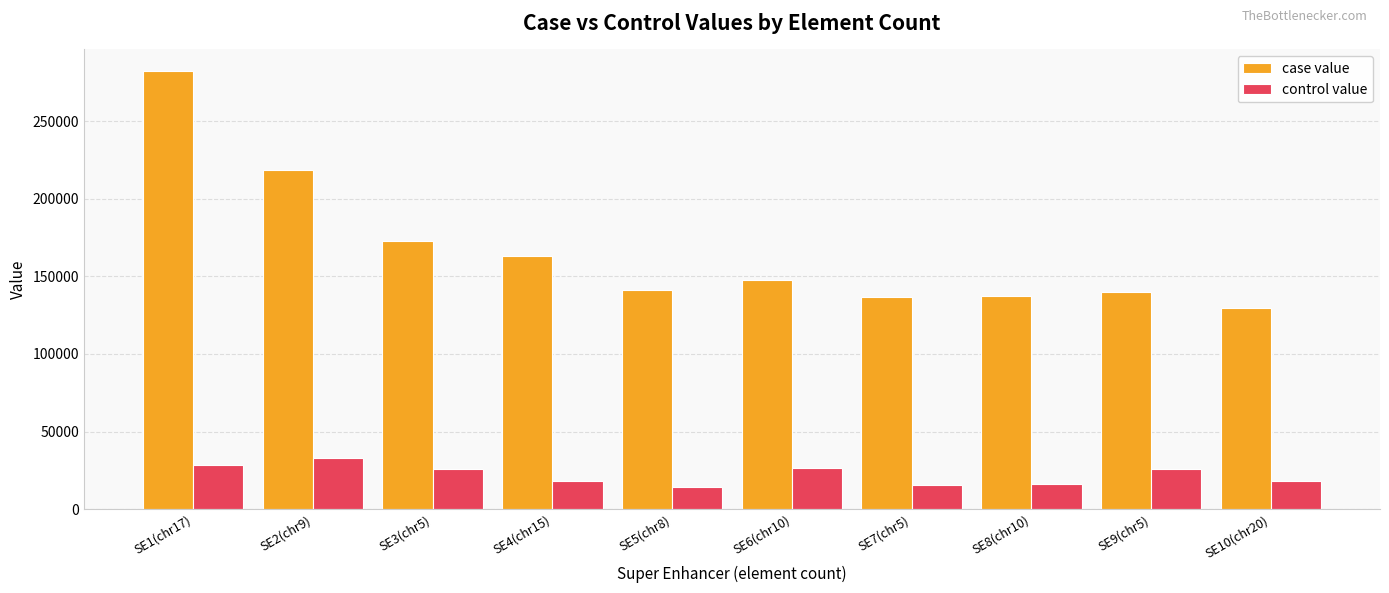

At which category is the sum across all series the highest?

SE1(chr17)